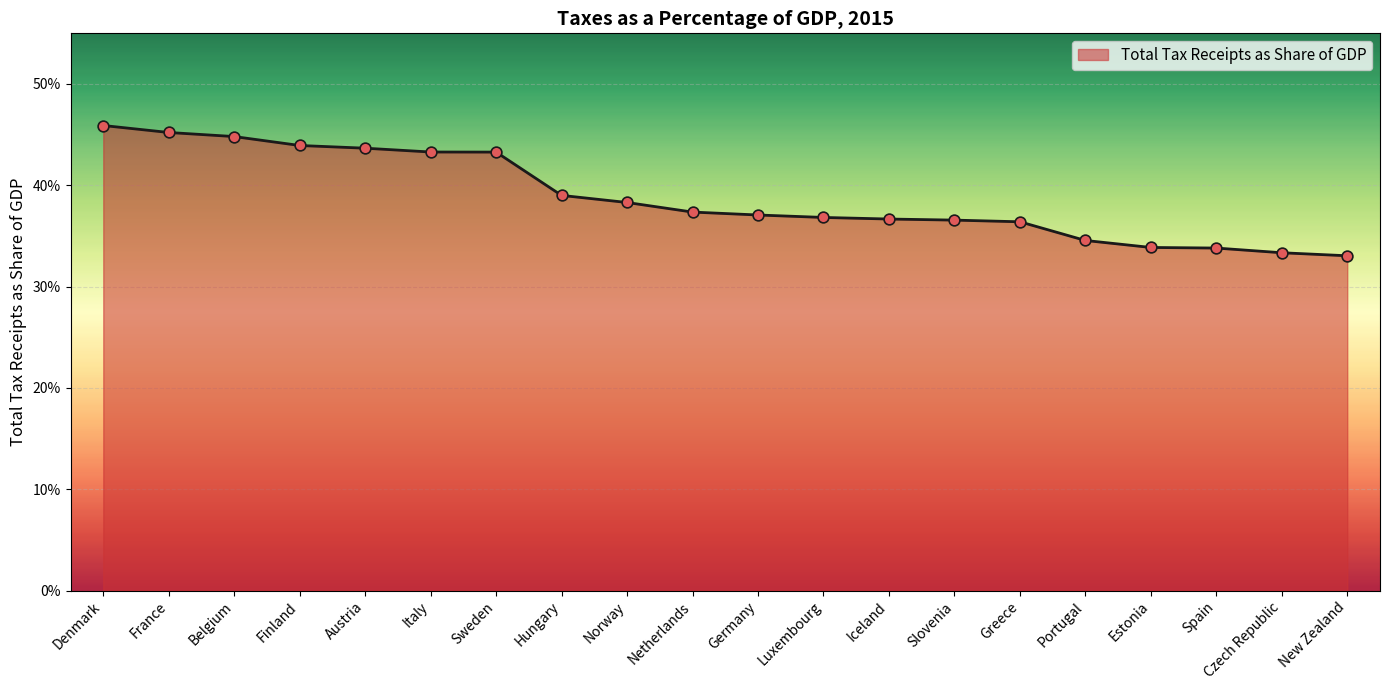

What is the change in value from Denmark to Norway?

-0.1